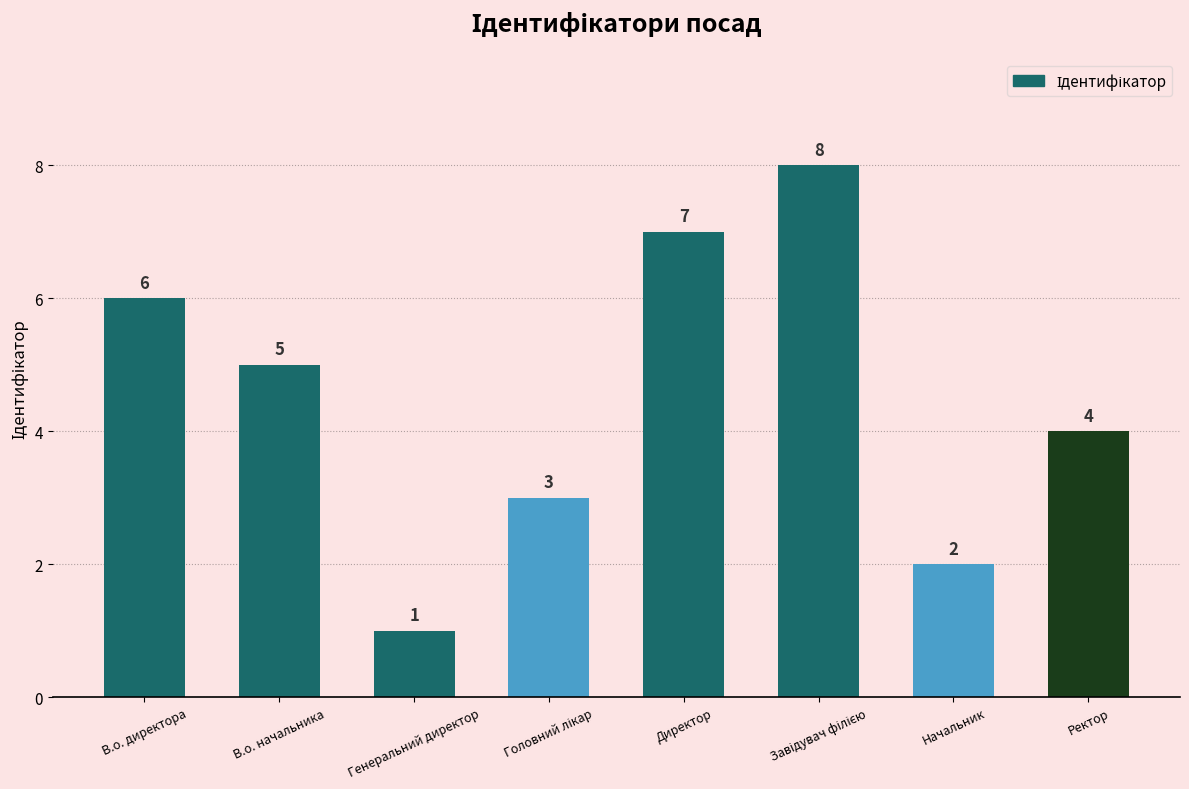

What is the sum of all values?

36